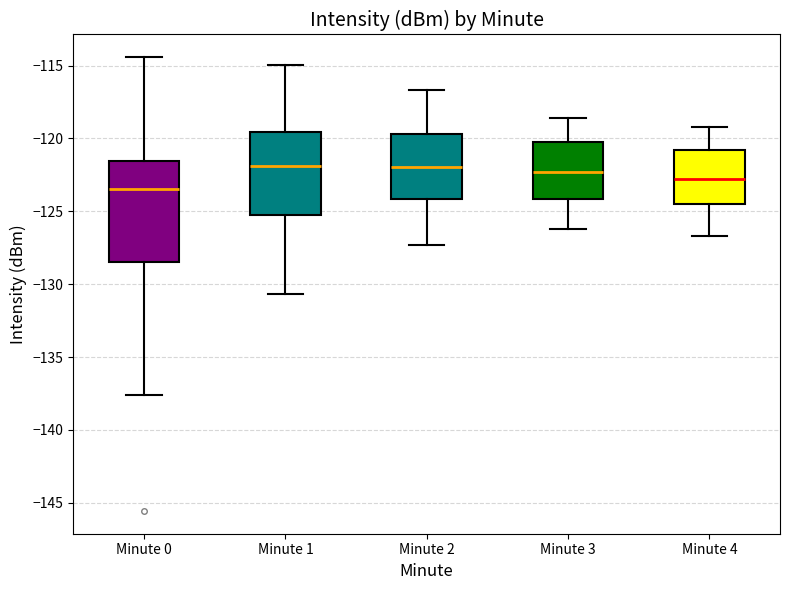

Reading left to right, read every box against the y-axis: the position of its median line, the range the box covers, and the ends of its whiskers. The values are not printed on the chart, so give them approximately, as read against the axis.

Minute 0: median -123.5, box -128.5 to -121.5, whiskers -137.5 to -114.5
Minute 1: median -122.0, box -125.0 to -119.5, whiskers -130.5 to -115.0
Minute 2: median -122.0, box -124.0 to -119.5, whiskers -127.5 to -116.5
Minute 3: median -122.5, box -124.0 to -120.0, whiskers -126.0 to -118.5
Minute 4: median -122.5, box -124.5 to -121.0, whiskers -126.5 to -119.0